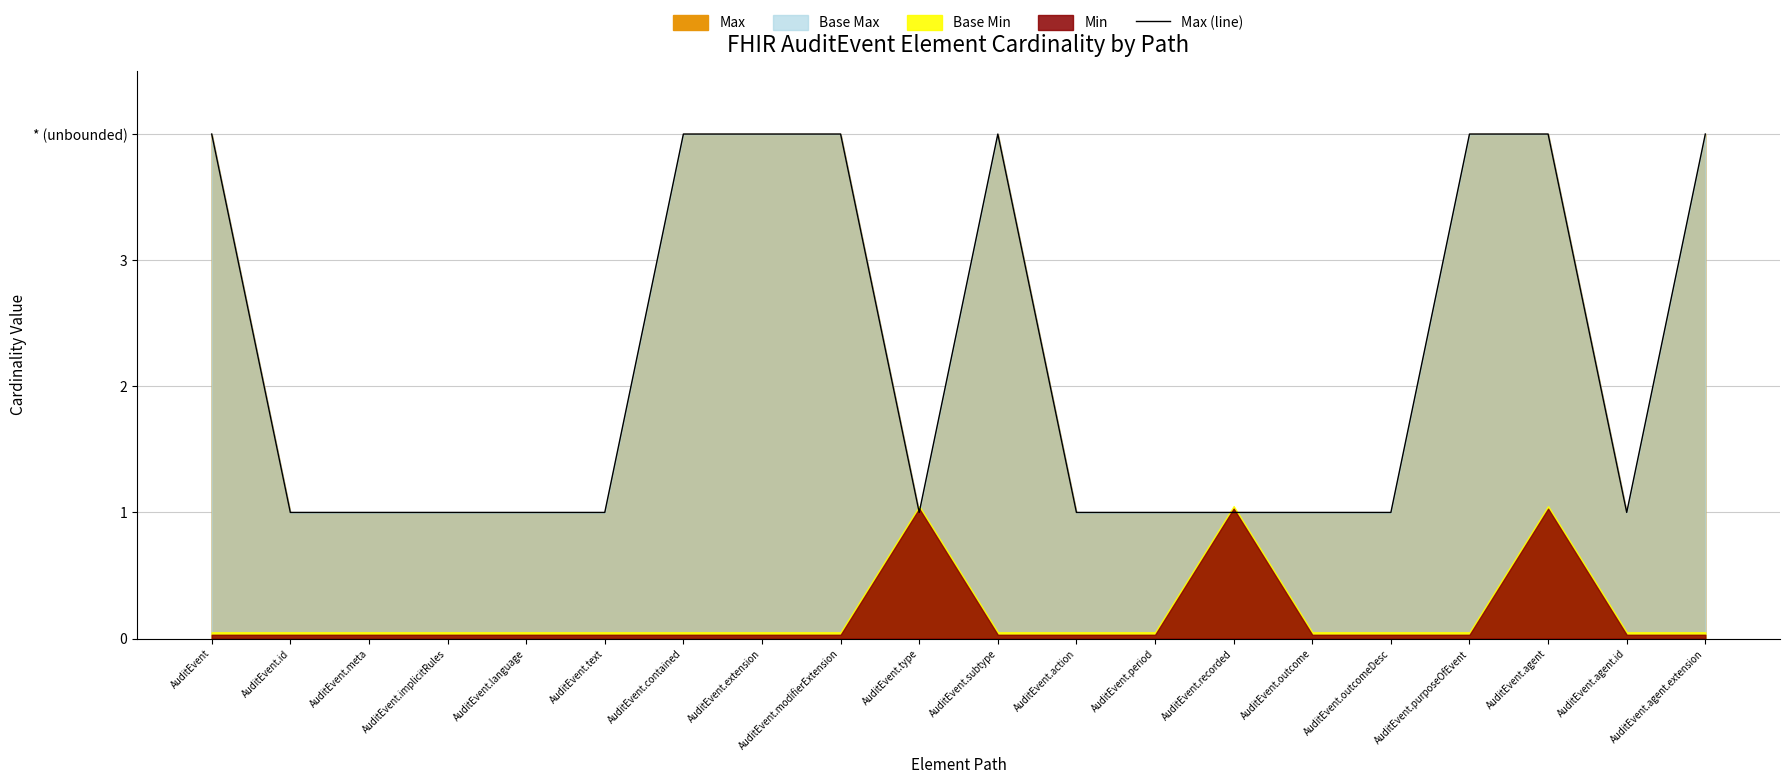

What is the difference between the maximum and minimum values?

3